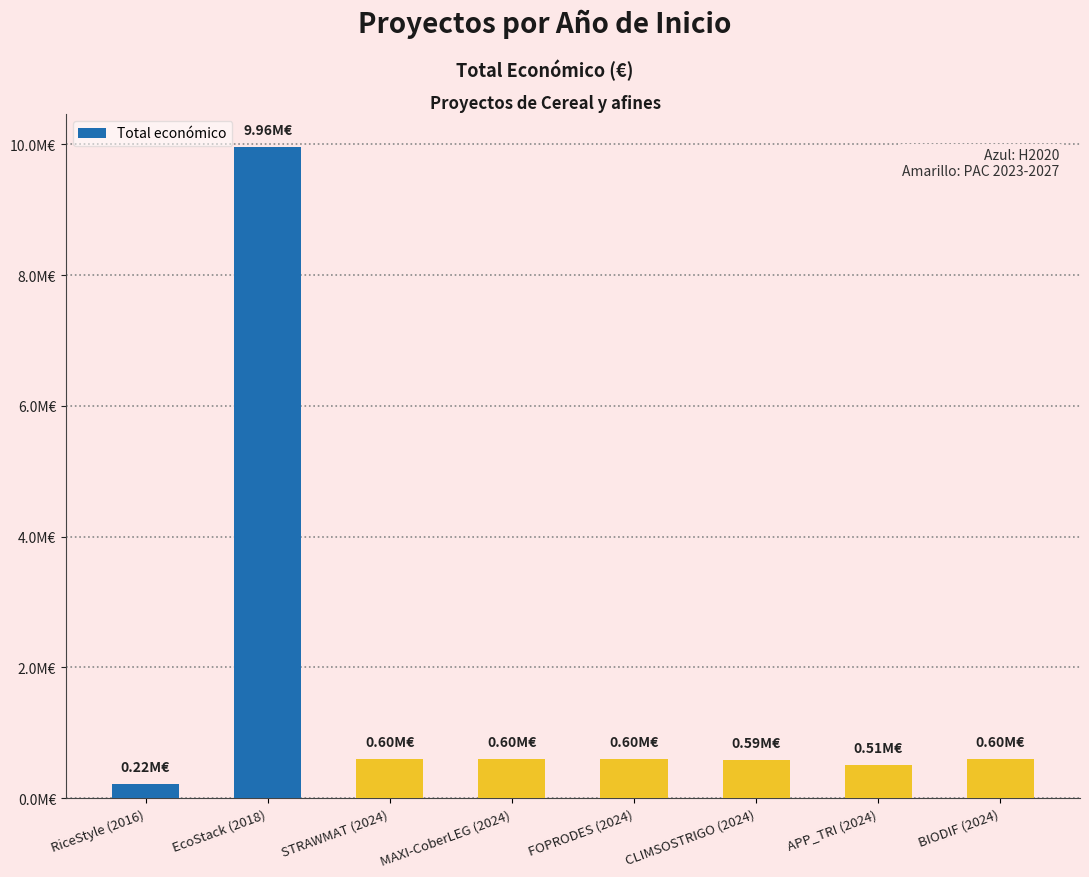

Reading right to left, transcribe all the data shown in this chart.

599927	507255	590712	599211	598609	597320	9963866	223120